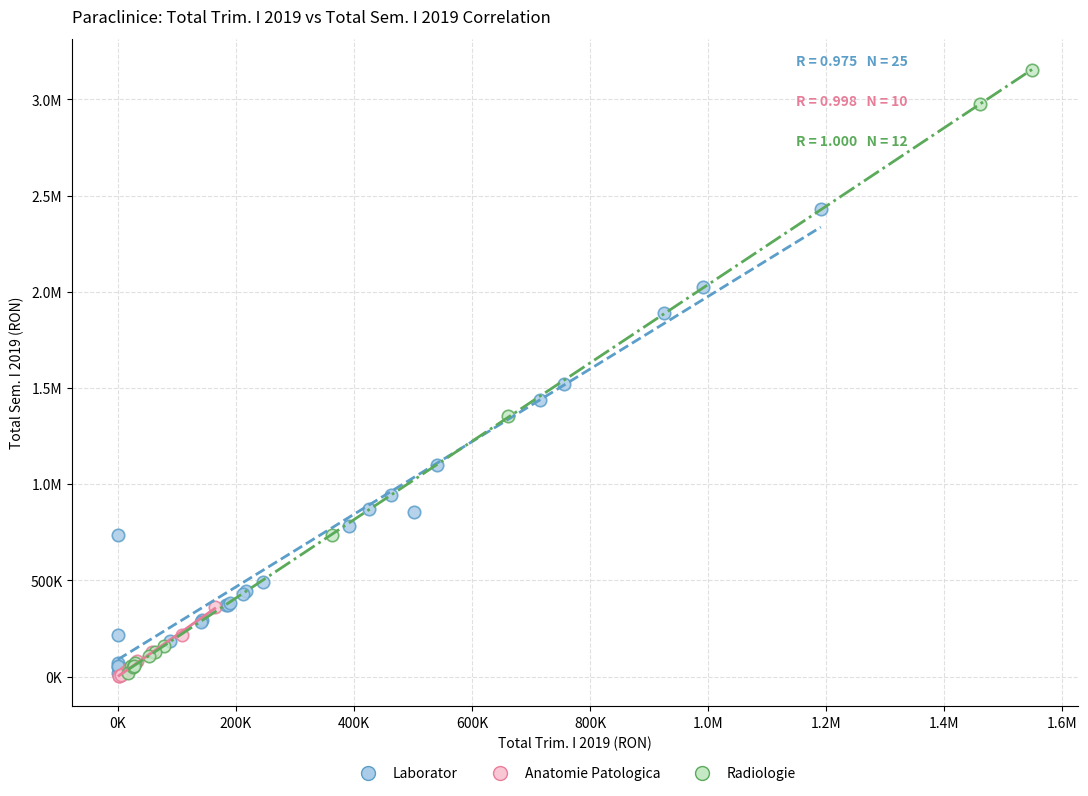

What are all the series names shown in the legend?

Laborator, Anatomie Patologica, Radiologie